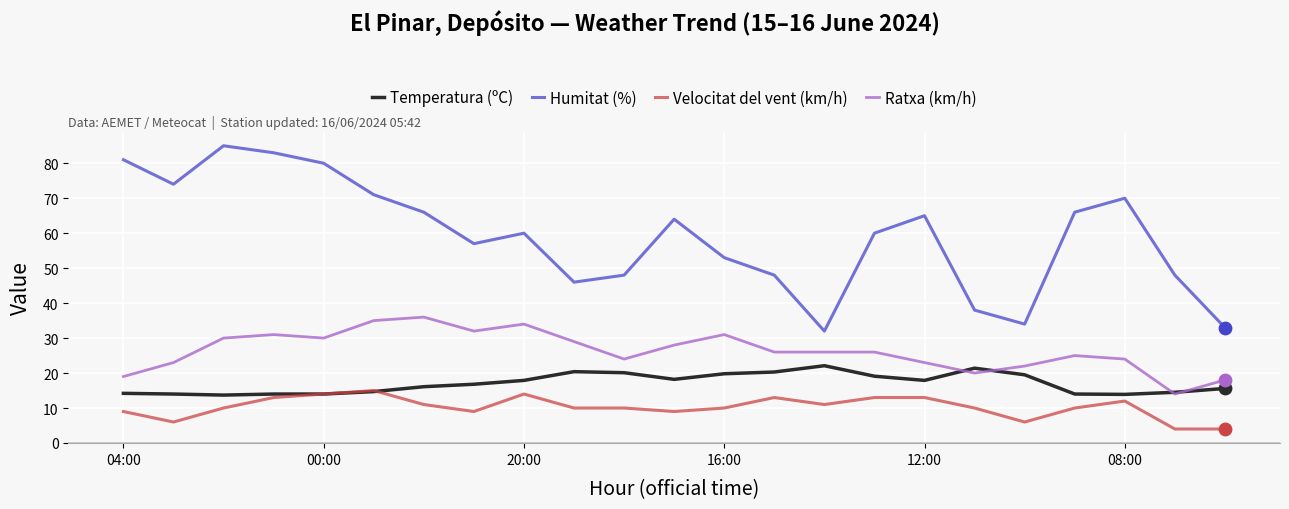

Which series has the largest range (max minus min)?

Humitat (%)